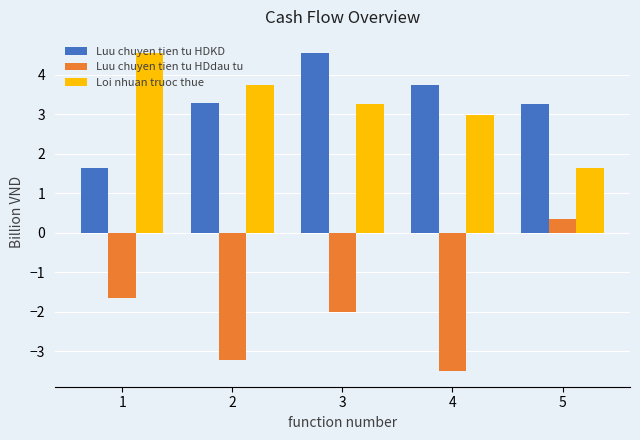

Count the number of categories in the chart.

5